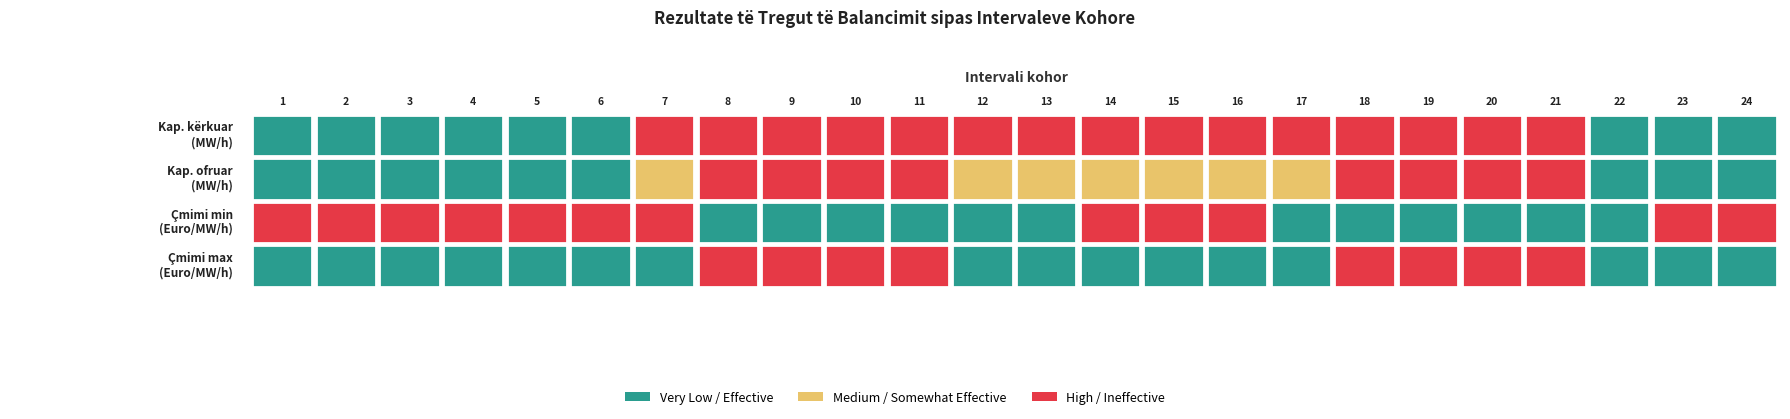

How many values in the Çmimi i ofertës më të lartë (Euro/MW/h) series are below 19?

5